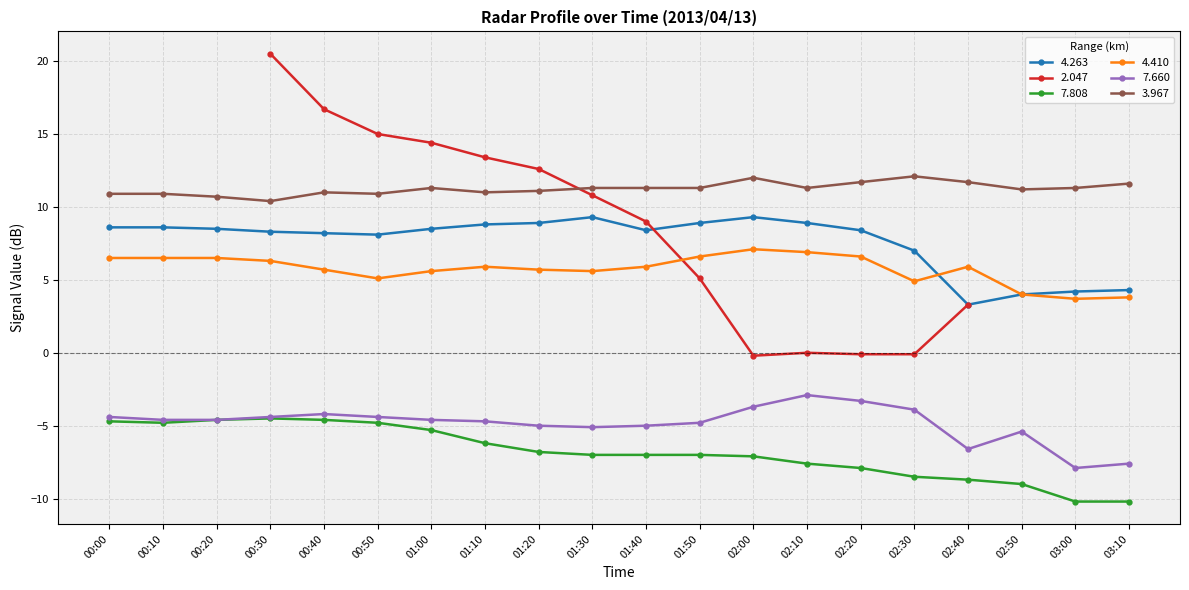

Which series changed the most between 00:10 and 01:50?

7.808